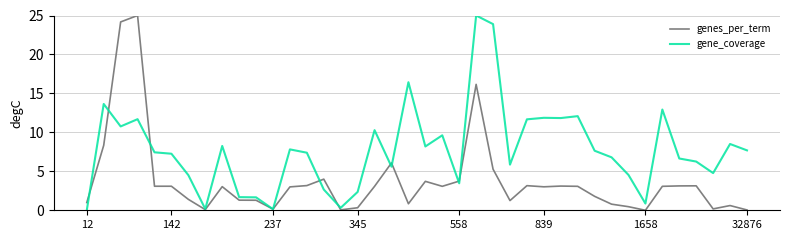

What is the maximum value for genes_per_term?

25.0